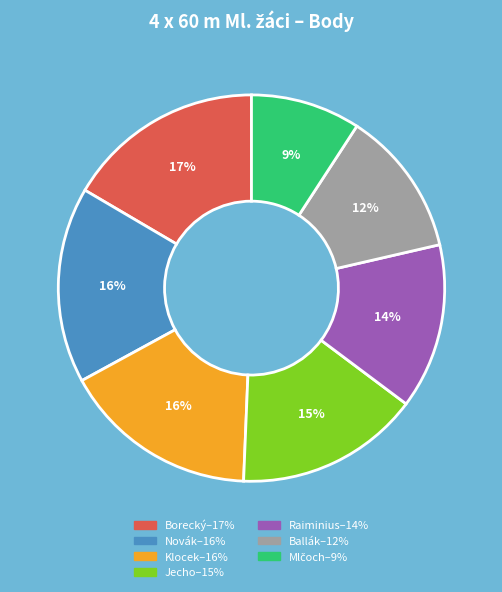

To the nearest percent, what is the average slice percentage?

14%